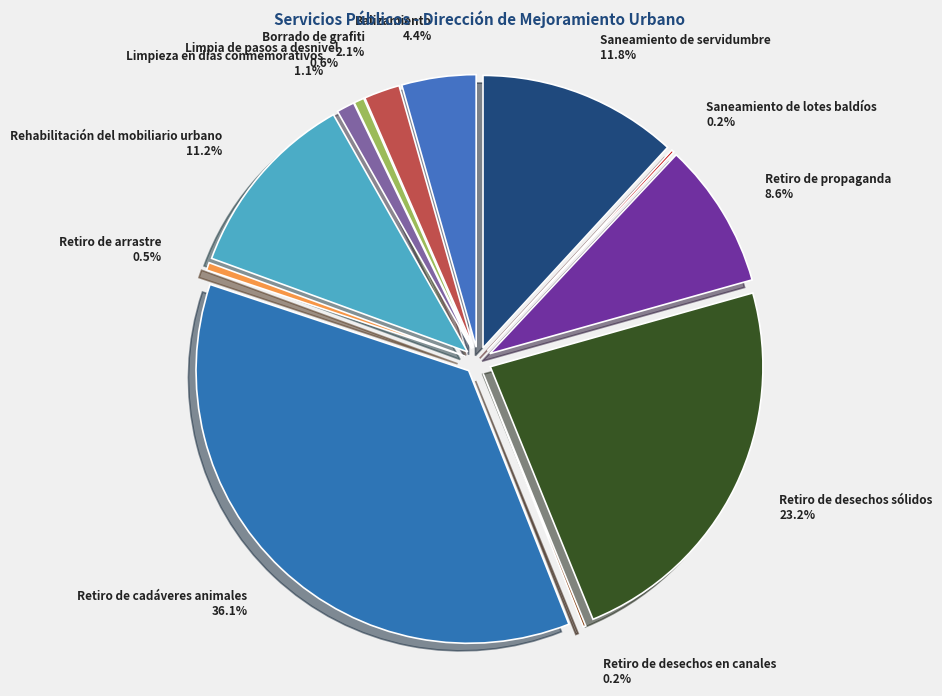

How many slices are in this pie chart?

12